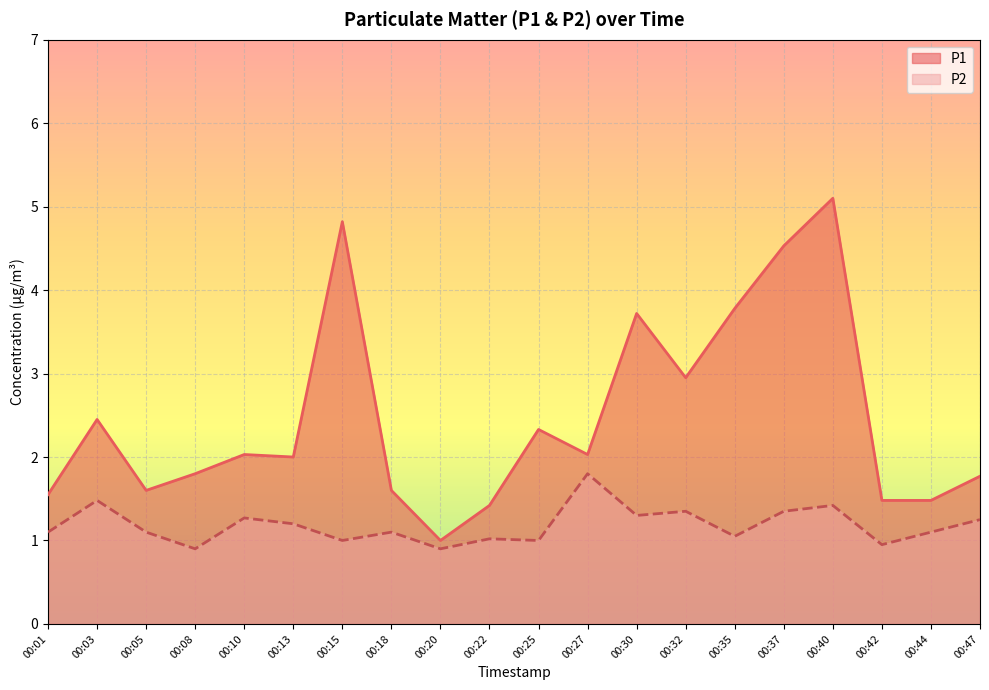

What is the value of the P1 point at the 20th from the left?

1.8